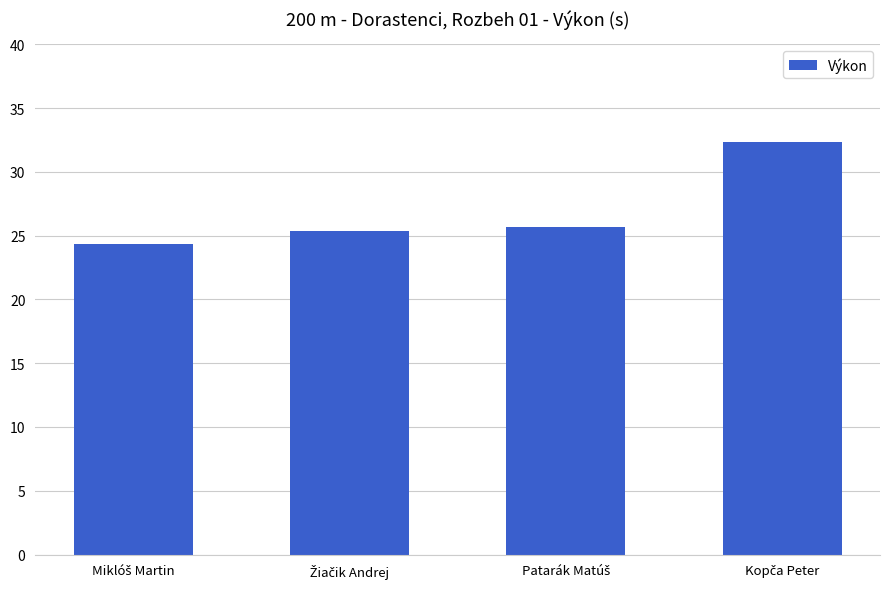

What is the minimum value shown in the chart?

24.4